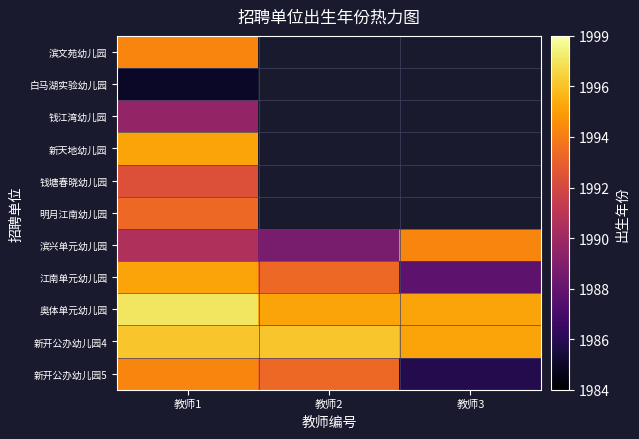

Is it true that 奥体单元幼儿园 equals 1280.0 at 教师1?

False